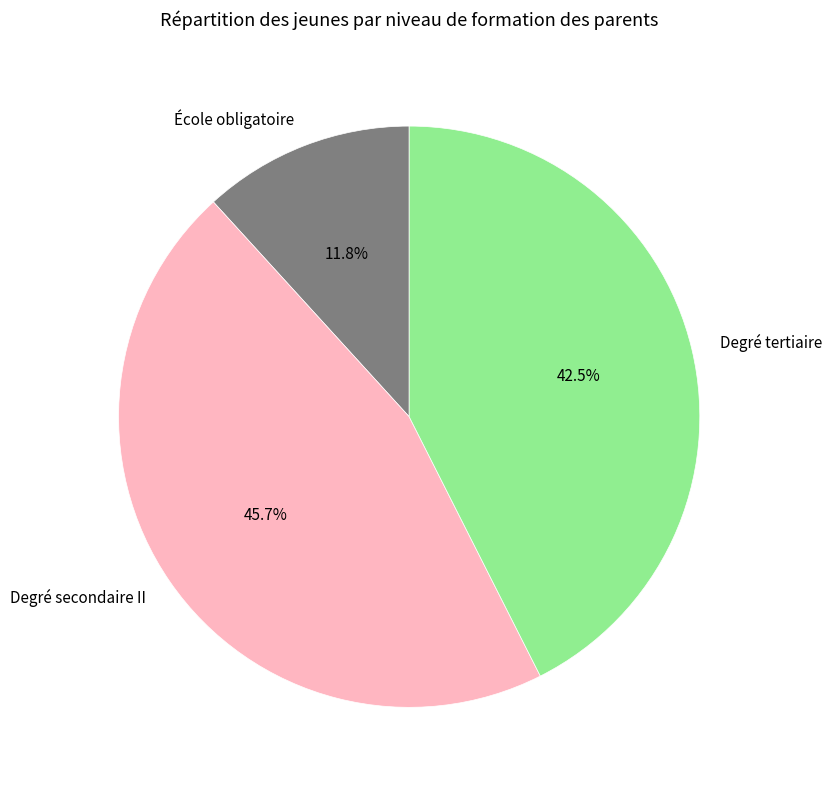

Which slice is the smallest?

École obligatoire